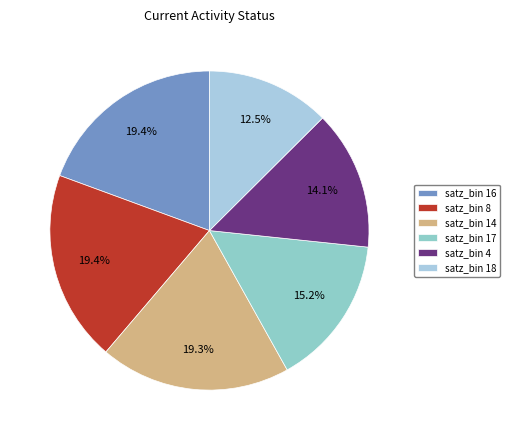

Is there a majority slice in this chart?

No